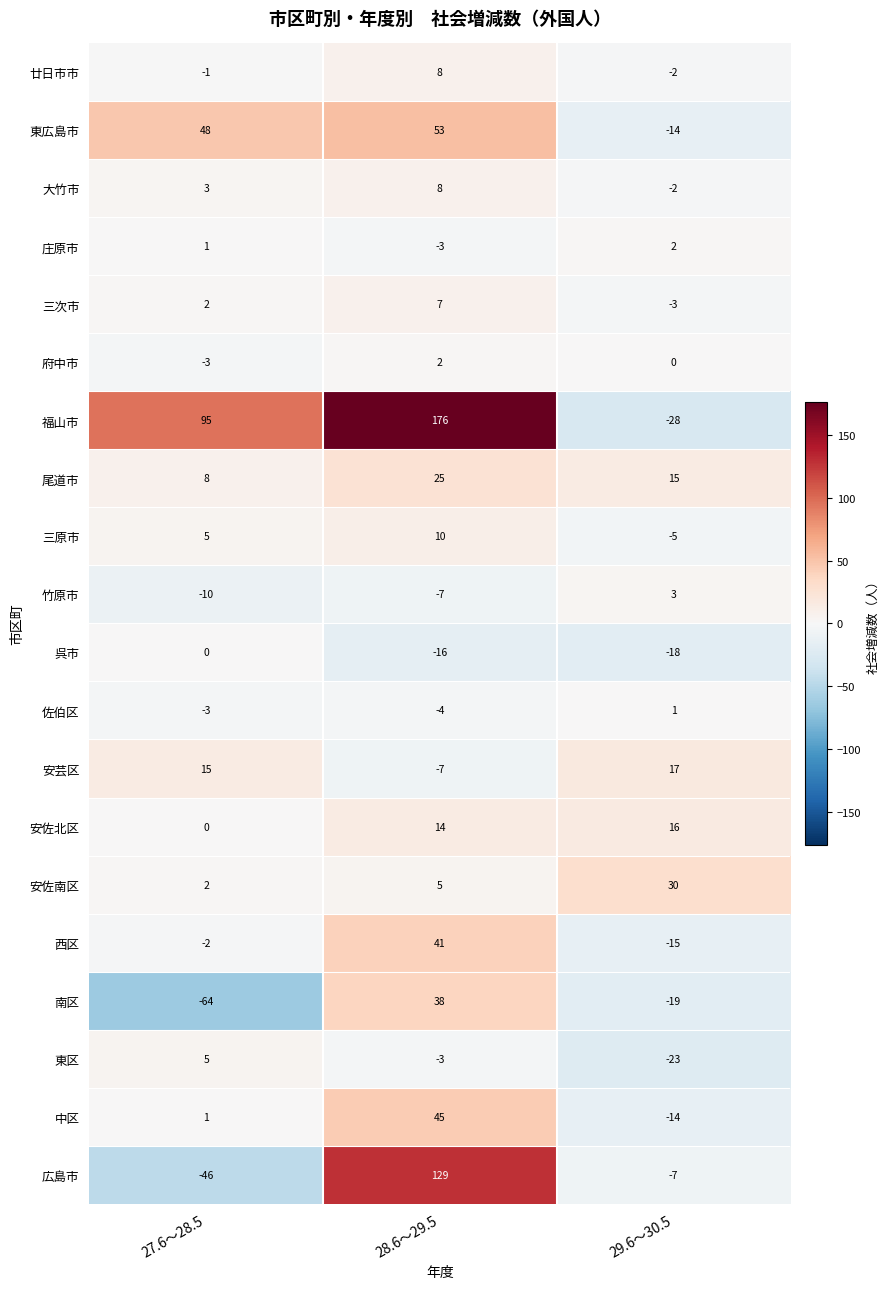

The value of 安佐北区 at 27.6～28.5 is 0. True or false?

True